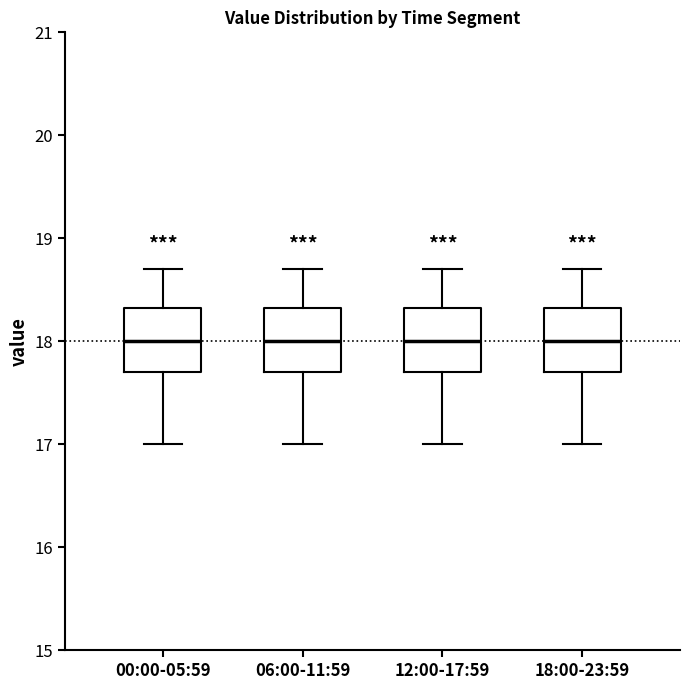

Reading left to right, transcribe this box plot: for each box, give where its median line is, the range the box spans, and where its two whiskers end, as read against the y-axis. The values are not printed on the chart, so give them approximately, as read against the axis.

00:00-05:59: median 18.0, box 17.7 to 18.3, whiskers 17.0 to 18.7
06:00-11:59: median 18.0, box 17.7 to 18.3, whiskers 17.0 to 18.7
12:00-17:59: median 18.0, box 17.7 to 18.3, whiskers 17.0 to 18.7
18:00-23:59: median 18.0, box 17.7 to 18.3, whiskers 17.0 to 18.7